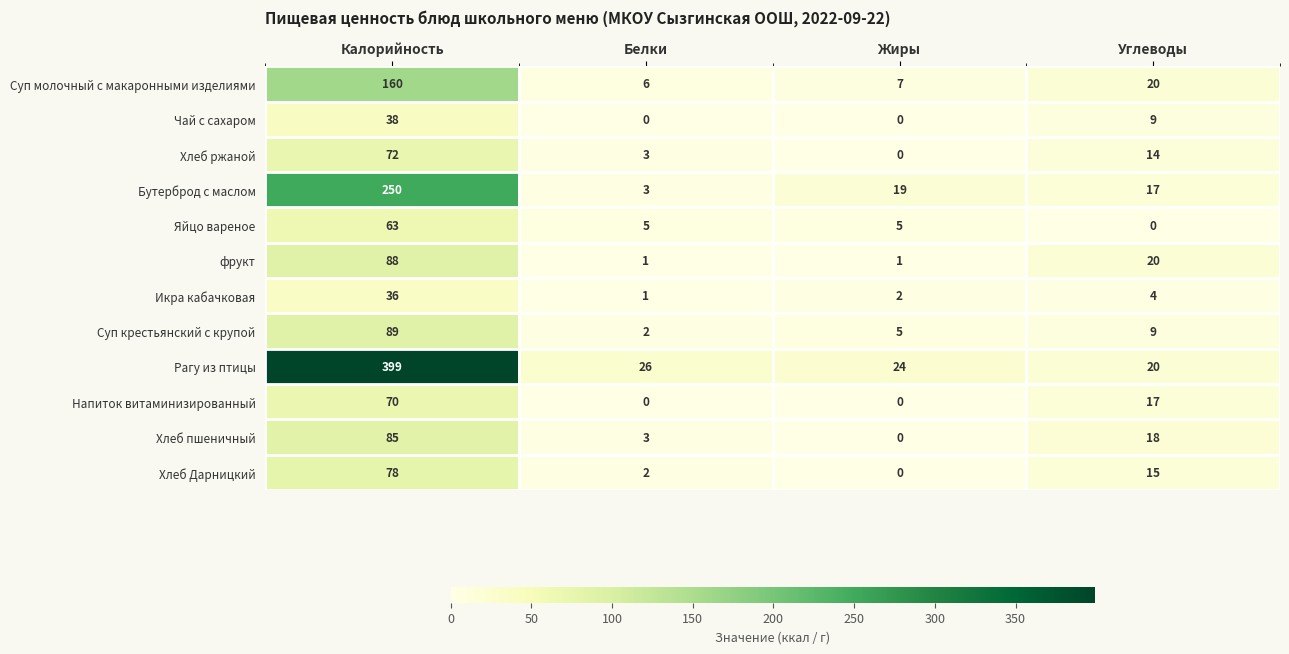

What is the highest value of the Суп молочный с макаронными изделиями series?

160